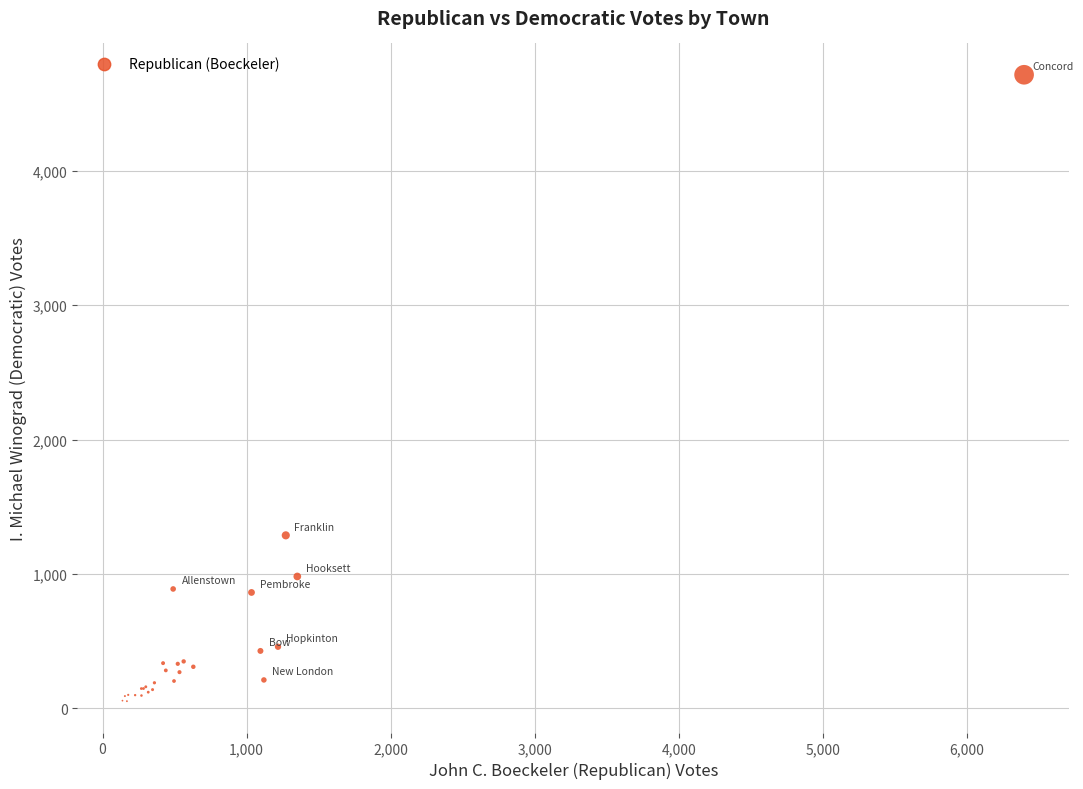

What Y value in the scatter plot is closest to 2383?

1287